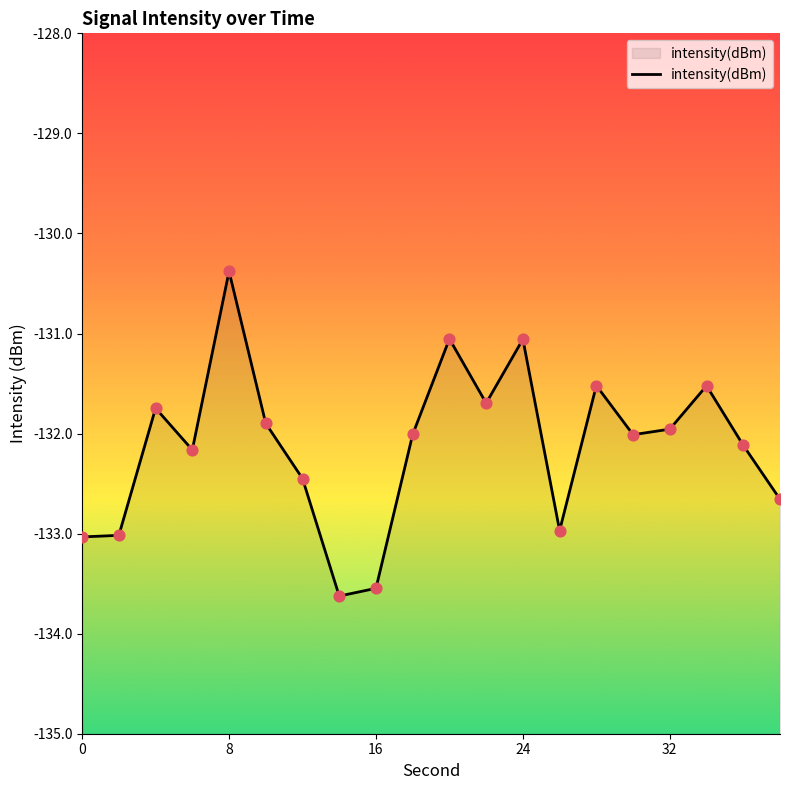

What is the change in value from 16 to 36?

+1.4